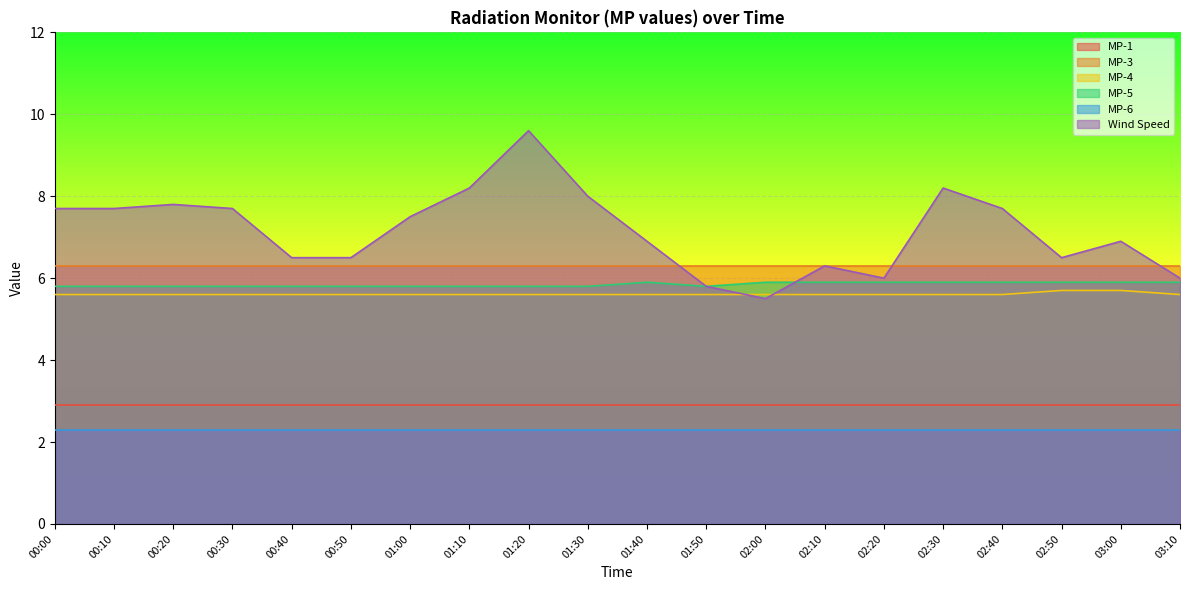

Is it true that Wind Speed equals 3.4 at 00:10?

False